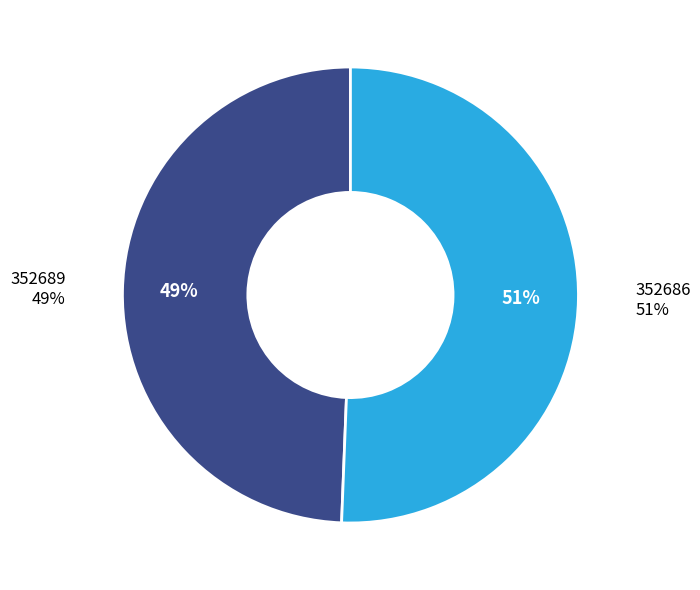

Do 352689 and 352686 together represent more than half of the pie?

Yes